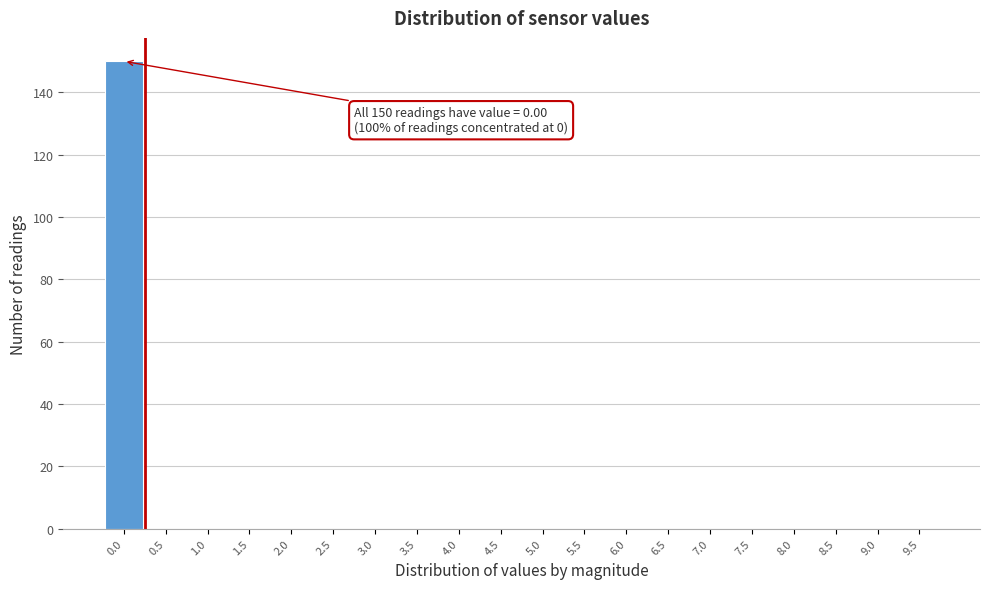

Reading left to right, transcribe all the data shown in this chart.

0.0=150	0.5=0	1.0=0	1.5=0	2.0=0	2.5=0	3.0=0	3.5=0	4.0=0	4.5=0	5.0=0	5.5=0	6.0=0	6.5=0	7.0=0	7.5=0	8.0=0	8.5=0	9.0=0	9.5=0